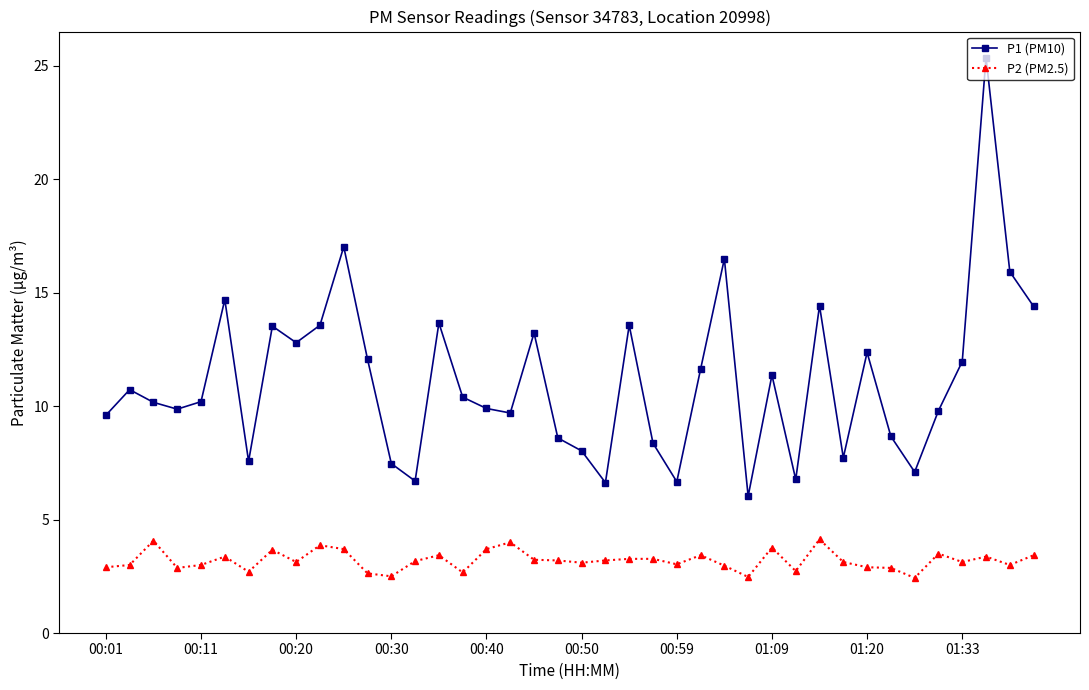

What is the difference between the second highest and second lowest values in the P2 (PM2.5) series?

1.6